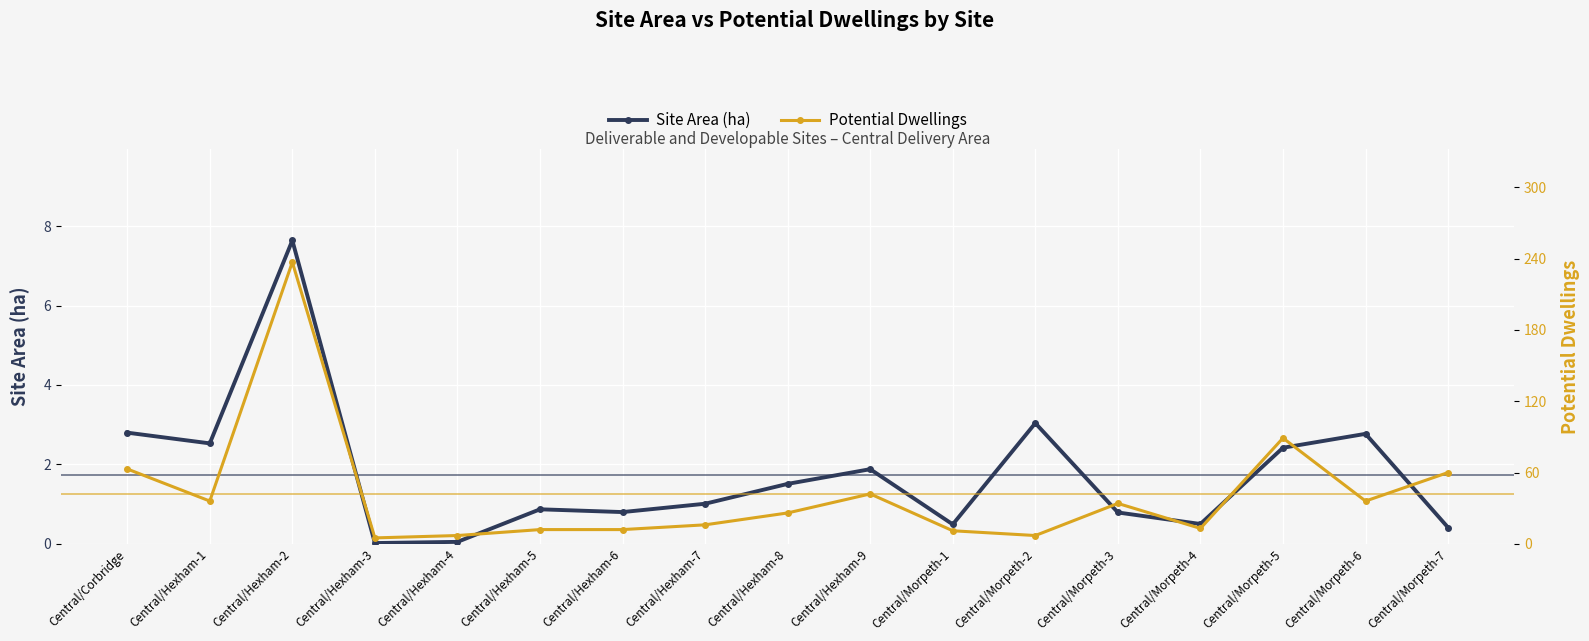

What are all the series names shown in the legend?

Site Area (ha), Potential Dwellings